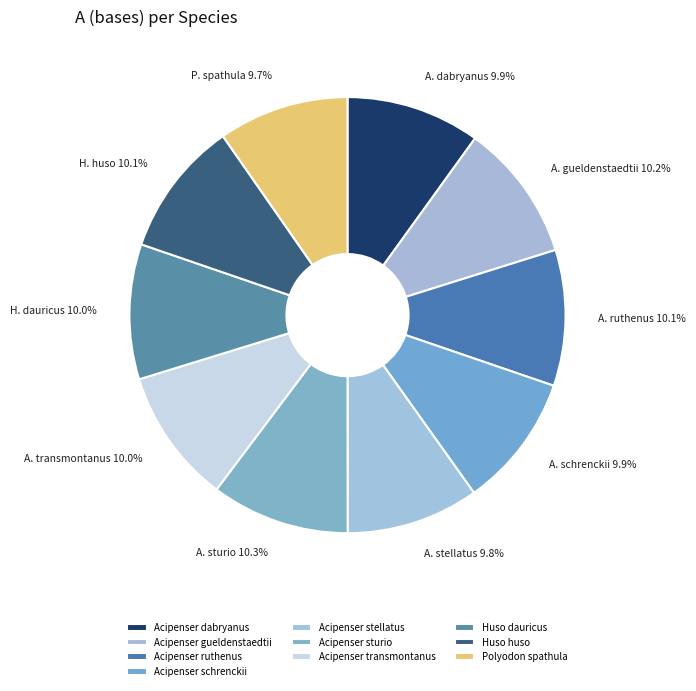

To the nearest percent, what is the combined percentage of Acipenser dabryanus and Huso dauricus?

20%